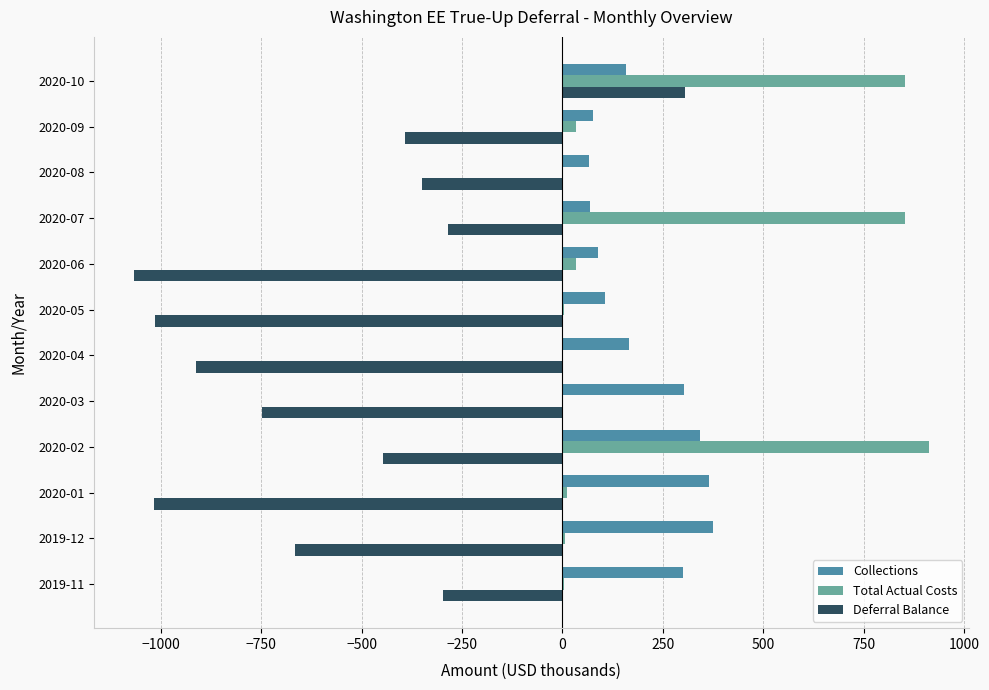

What is the sum of all Deferral Balance values?

-6889.8